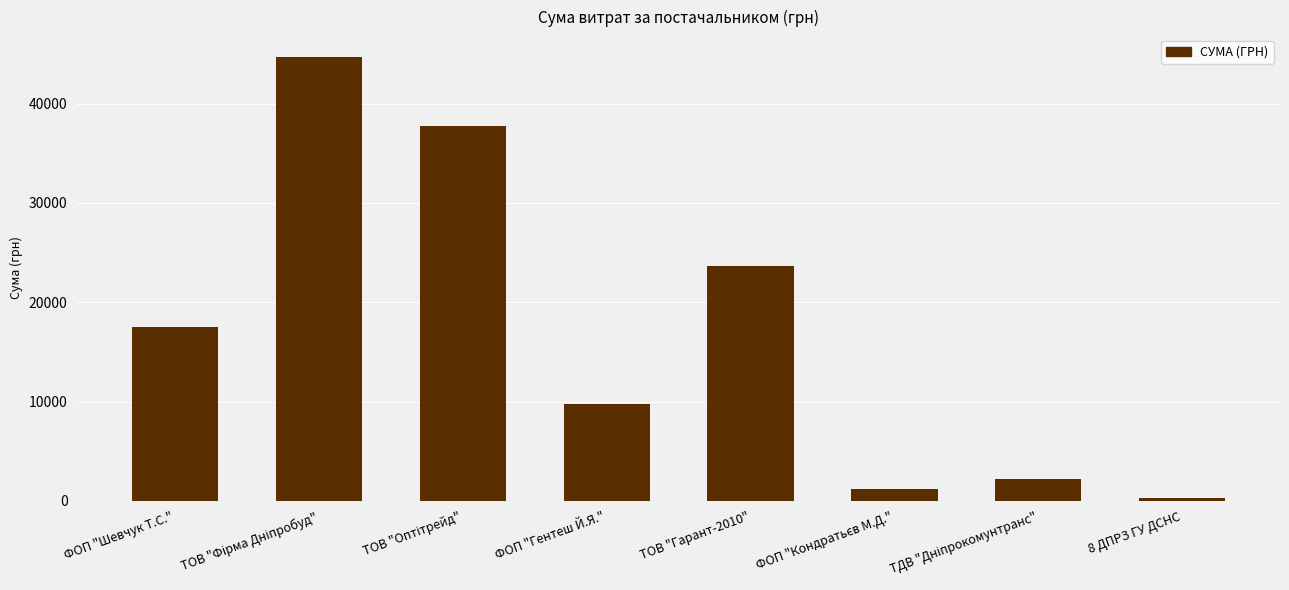

Reading right to left, list all the values displayed in this chart.

321.5	2188.9	1193.0	23609.0	9762.0	37730.0	44730.5	17548.0